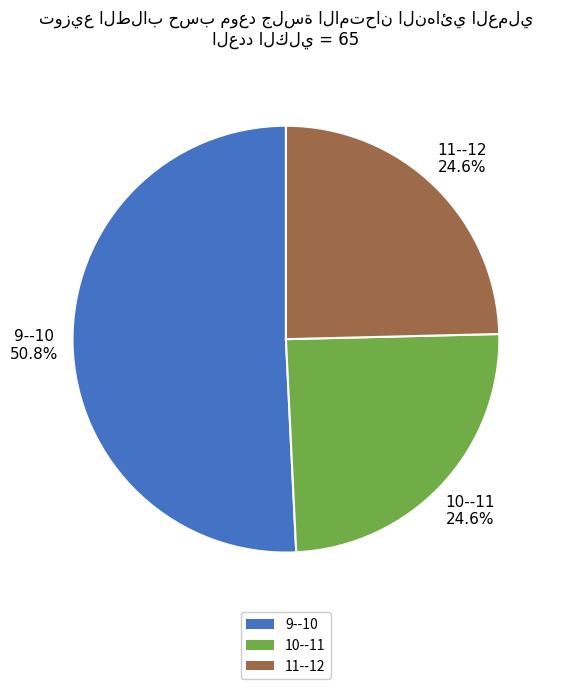

Is there a majority slice in this chart?

Yes